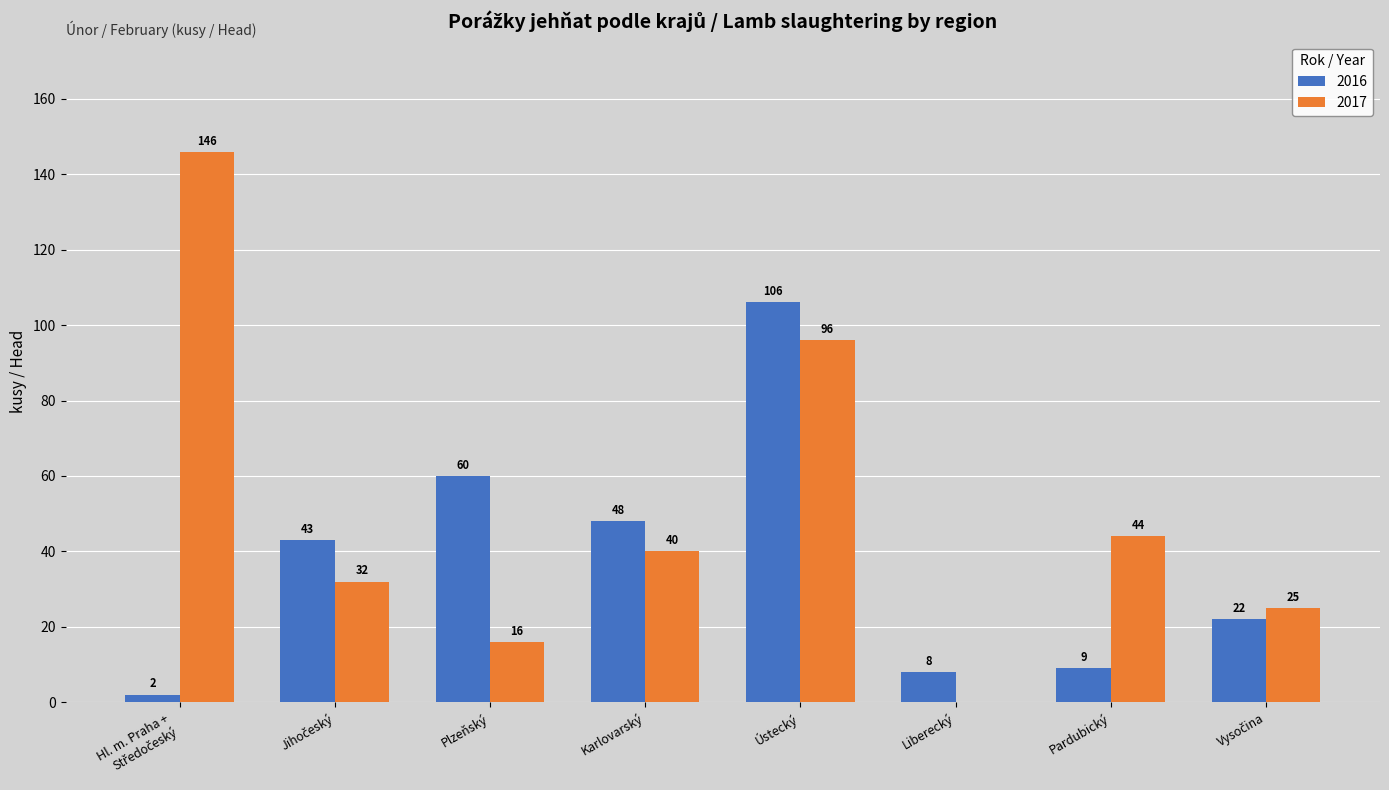

The 2016 series shows 75 at Karlovarský. True or false?

False